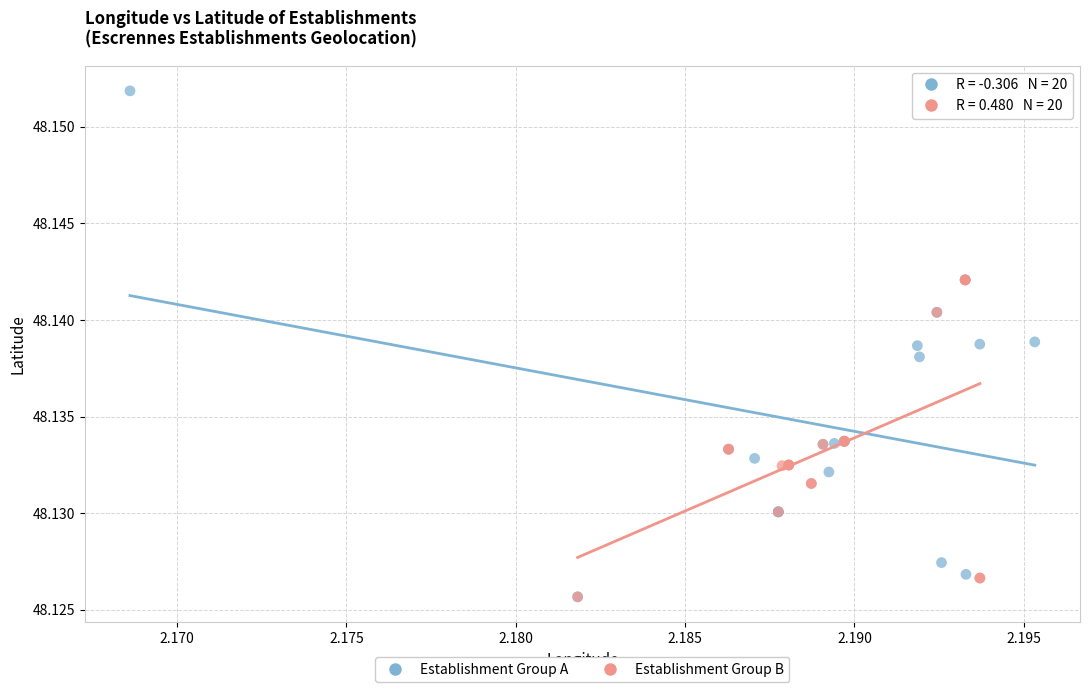

Which series has the widest spread of Y values?

Establishment Group A